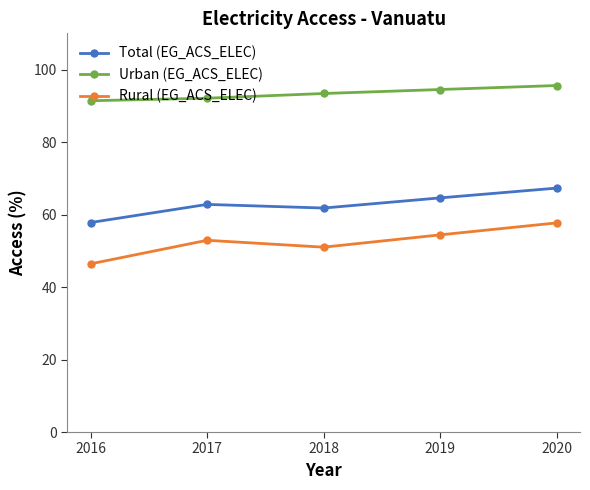

What is the sum of the Rural (EG_ACS_ELEC) values at 2018 and 2020?

108.7